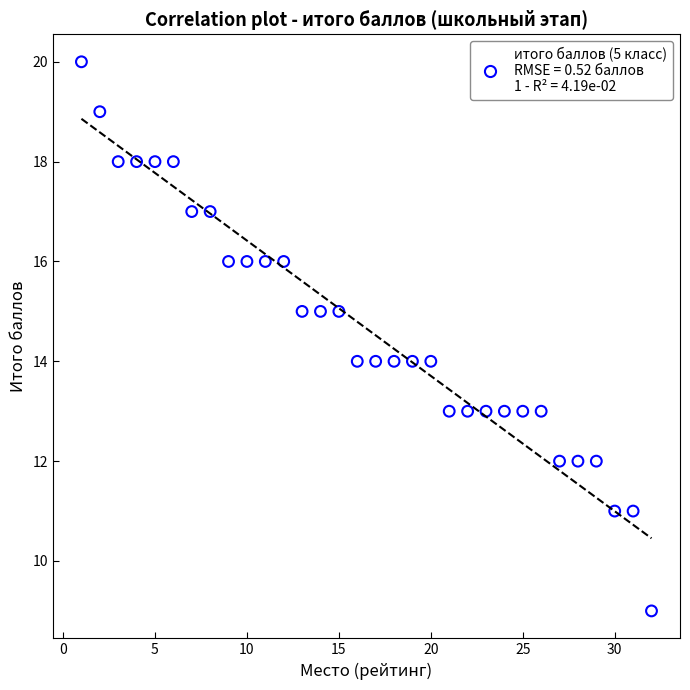

What is the range of Y values (max minus min)?

11